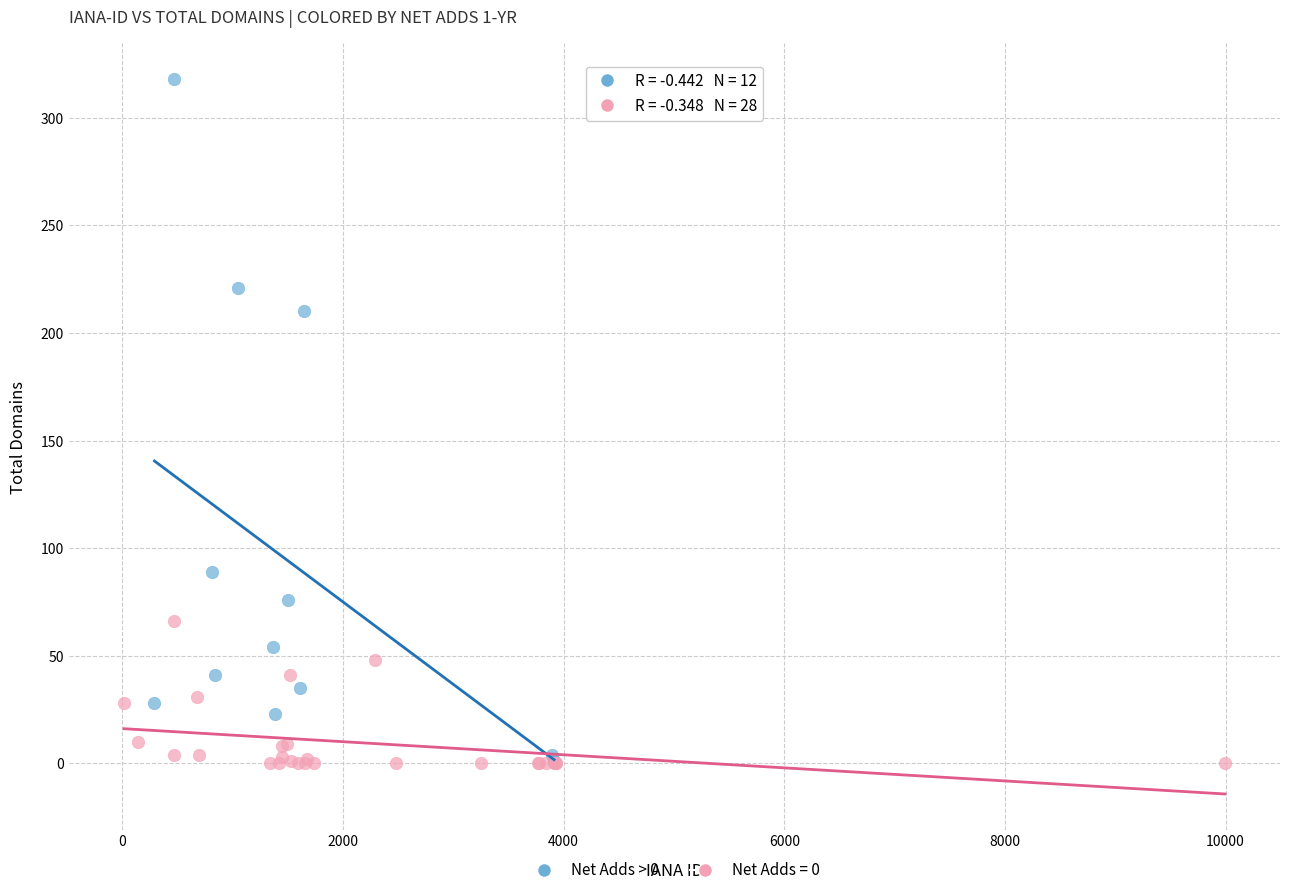

Which series contains the highest Y value?

Net Adds > 0